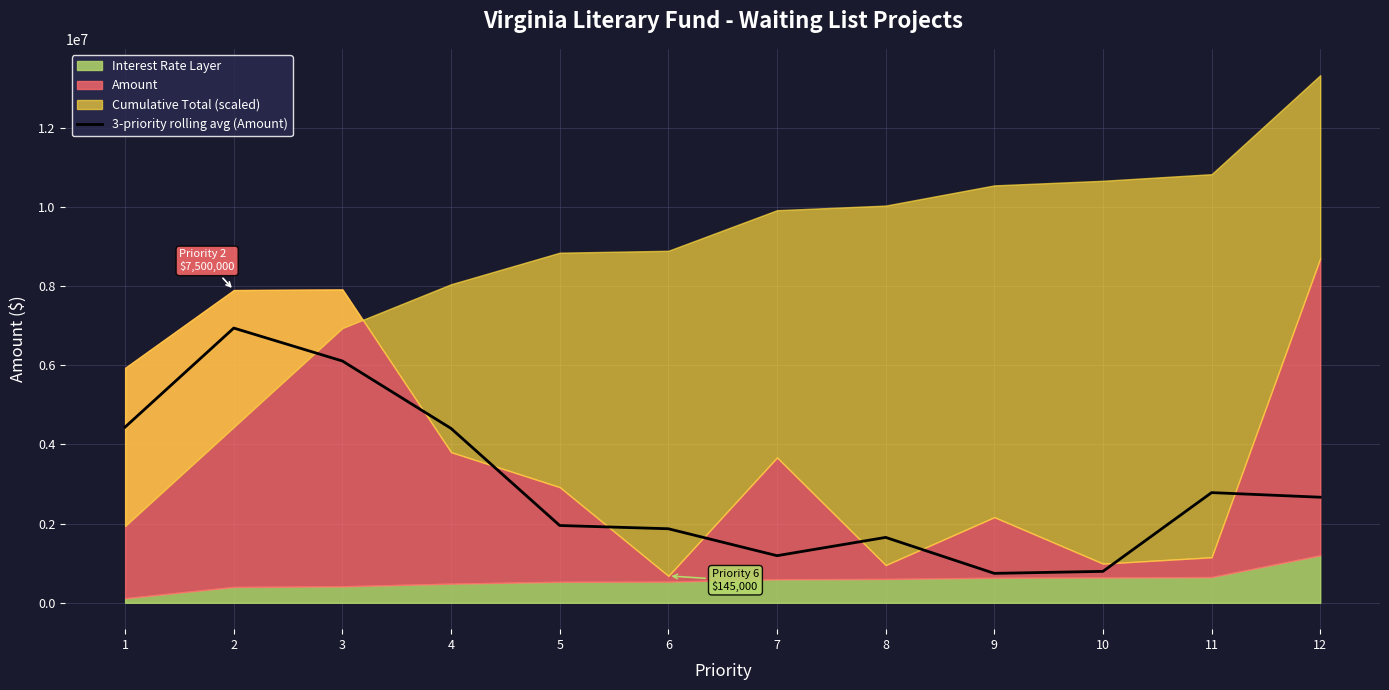

Rank the categories by value from lowest to highest.

9, 10, 7, 8, 6, 5, 12, 11, 4, 1, 3, 2